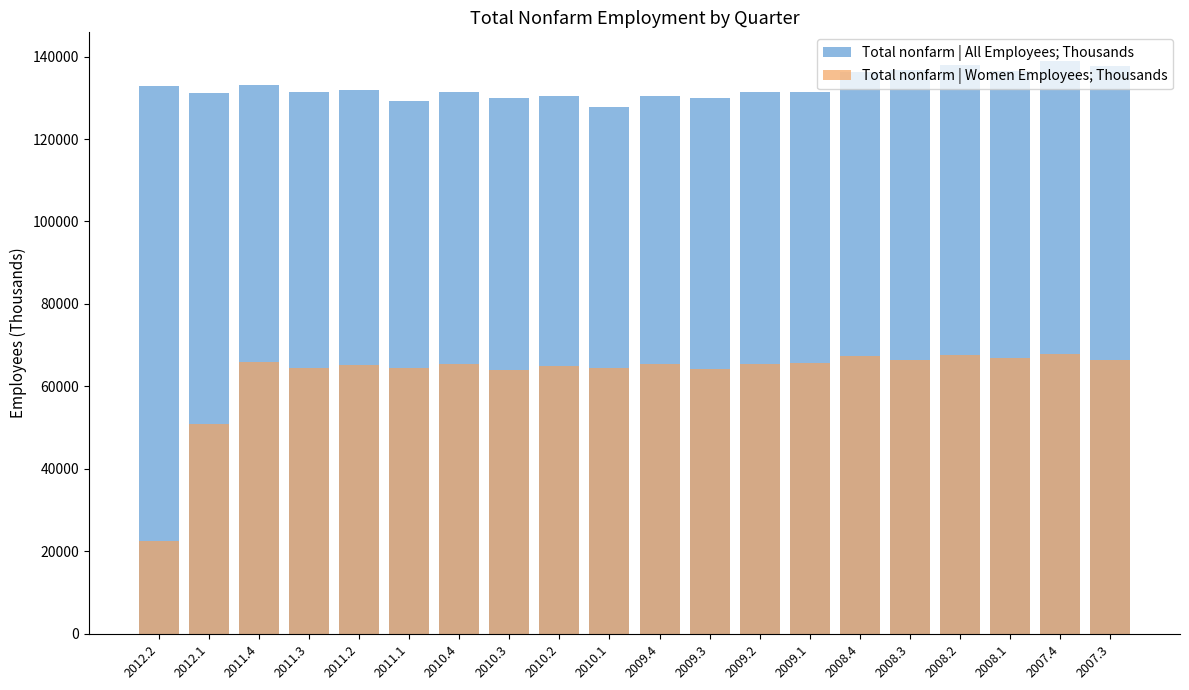

What is the minimum value shown in the chart?

22437.0